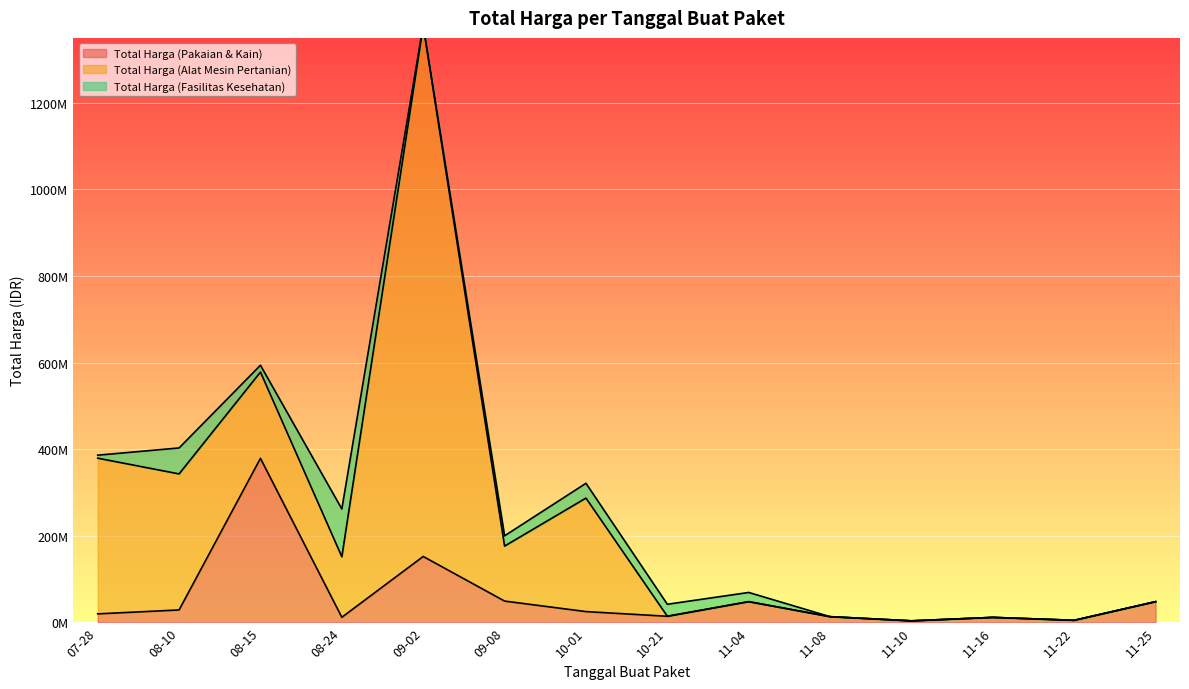

Between which two adjacent categories do Total Harga (Pakaian & Kain) and Total Harga (Alat Mesin Pertanian) first intersect?

2022-08-10 and 2022-08-15